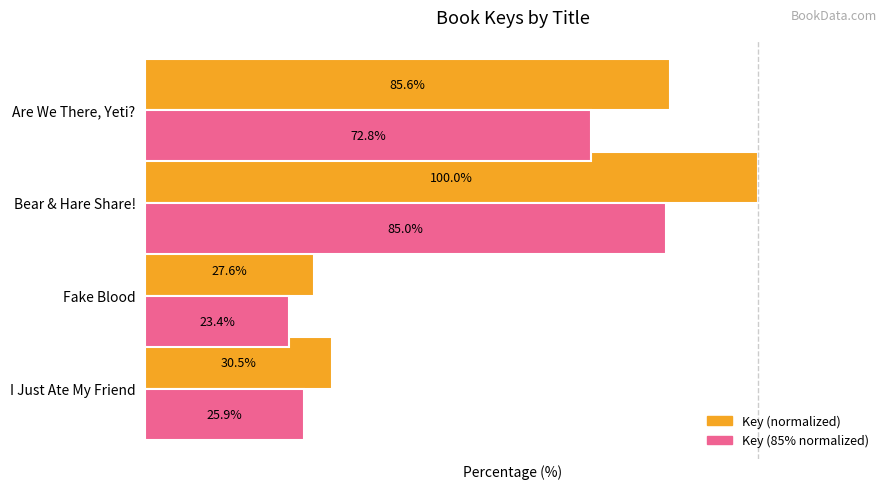

At which category does the chart reach its peak across all series?

Bear & Hare Share!